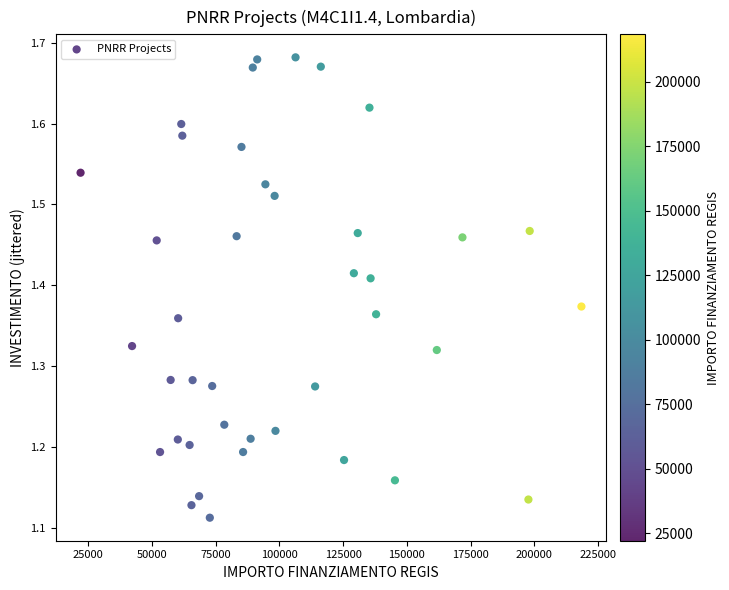

What is the range of Y values (max minus min)?

0.6